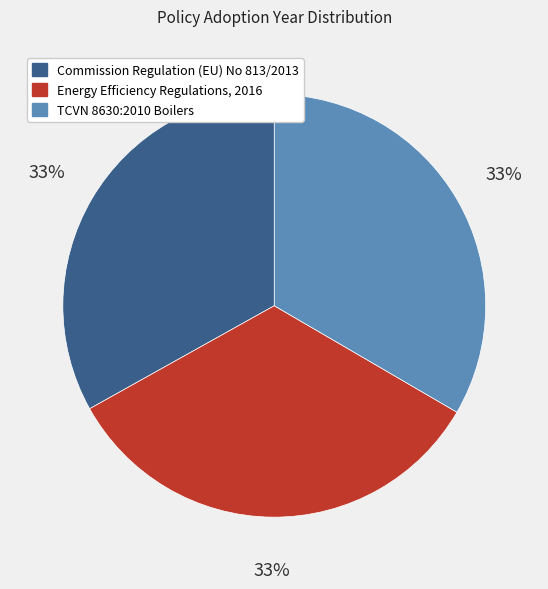

What percentage is the TCVN 8630:2010 Boilers slice, to the nearest percent?

33%